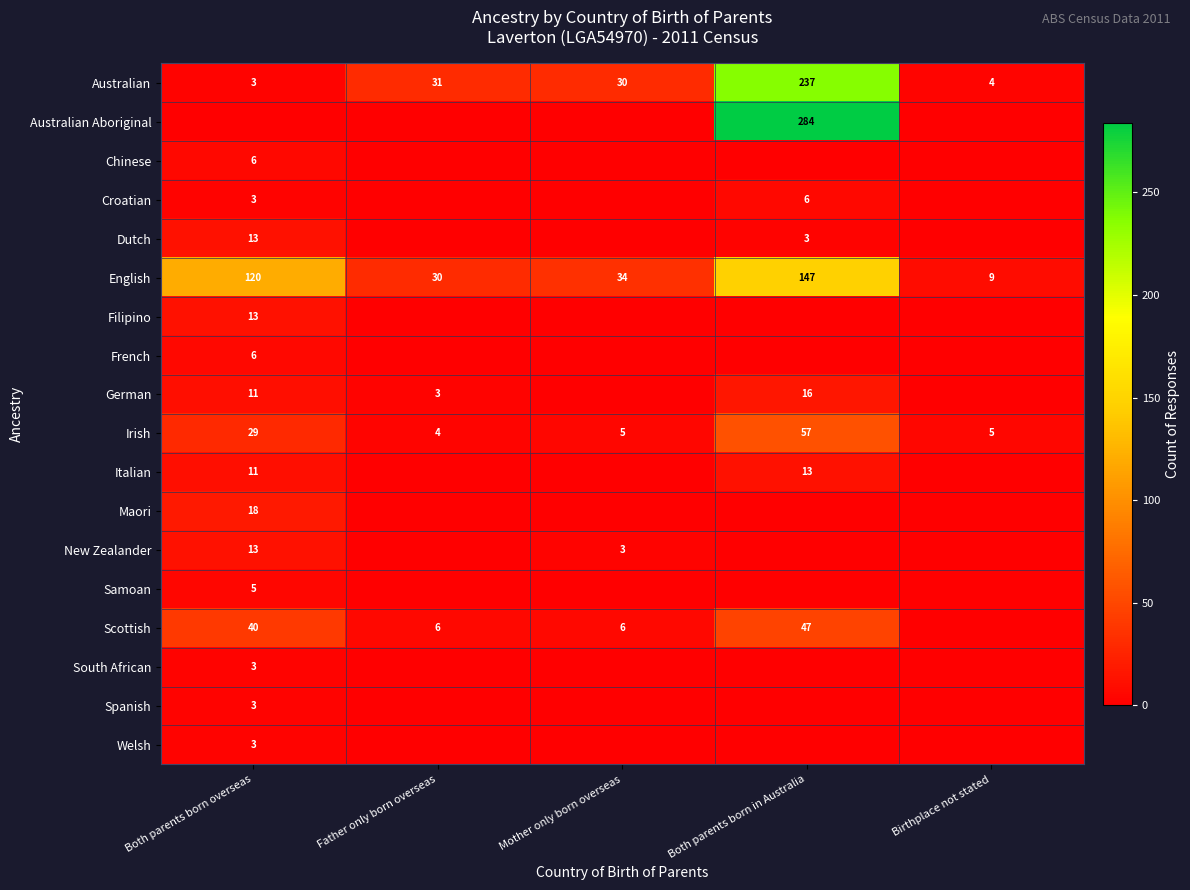

True or false: German has a value of 10 at Both parents born in Australia.

False